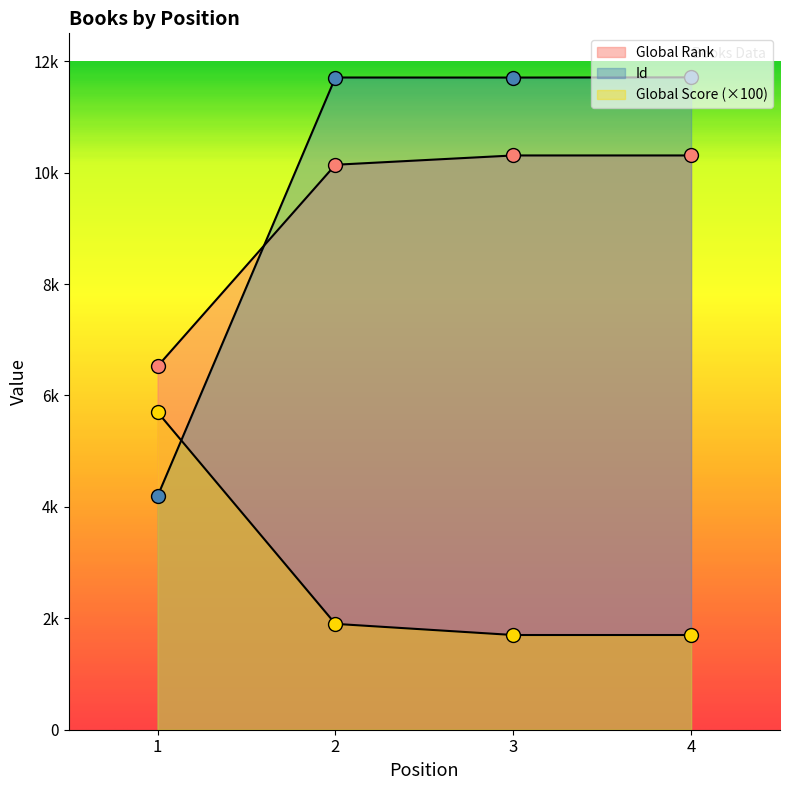

True or false: Id has a value of 4245 at 2.

False